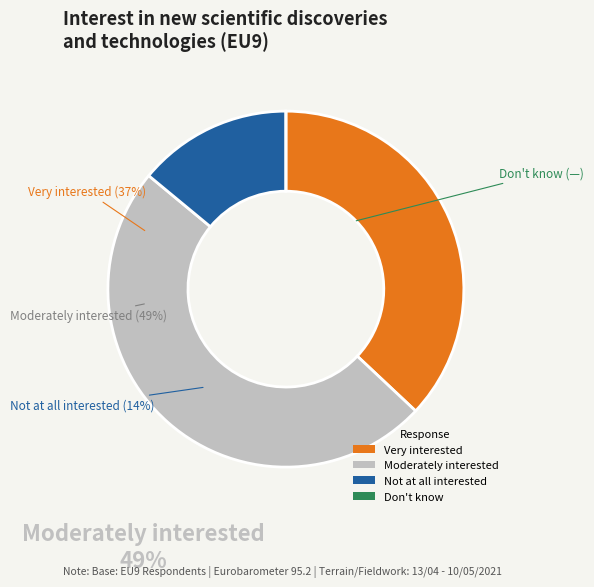

Which category has the smallest portion of the pie?

Don't know